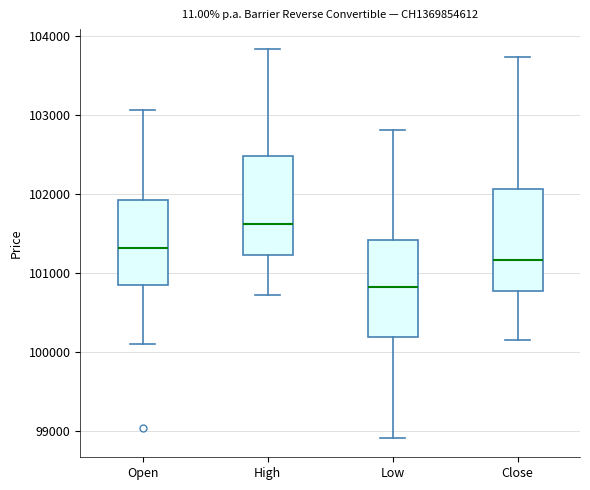

Reading left to right, read every box against the y-axis: the position of its median line, the range the box covers, and the ends of its whiskers. The values are not printed on the chart, so give them approximately, as read against the axis.

Open: median 101300, box 100900 to 101900, whiskers 100100 to 103100
High: median 101600, box 101200 to 102500, whiskers 100700 to 103800
Low: median 100800, box 100200 to 101400, whiskers 98900 to 102800
Close: median 101200, box 100800 to 102100, whiskers 100200 to 103700